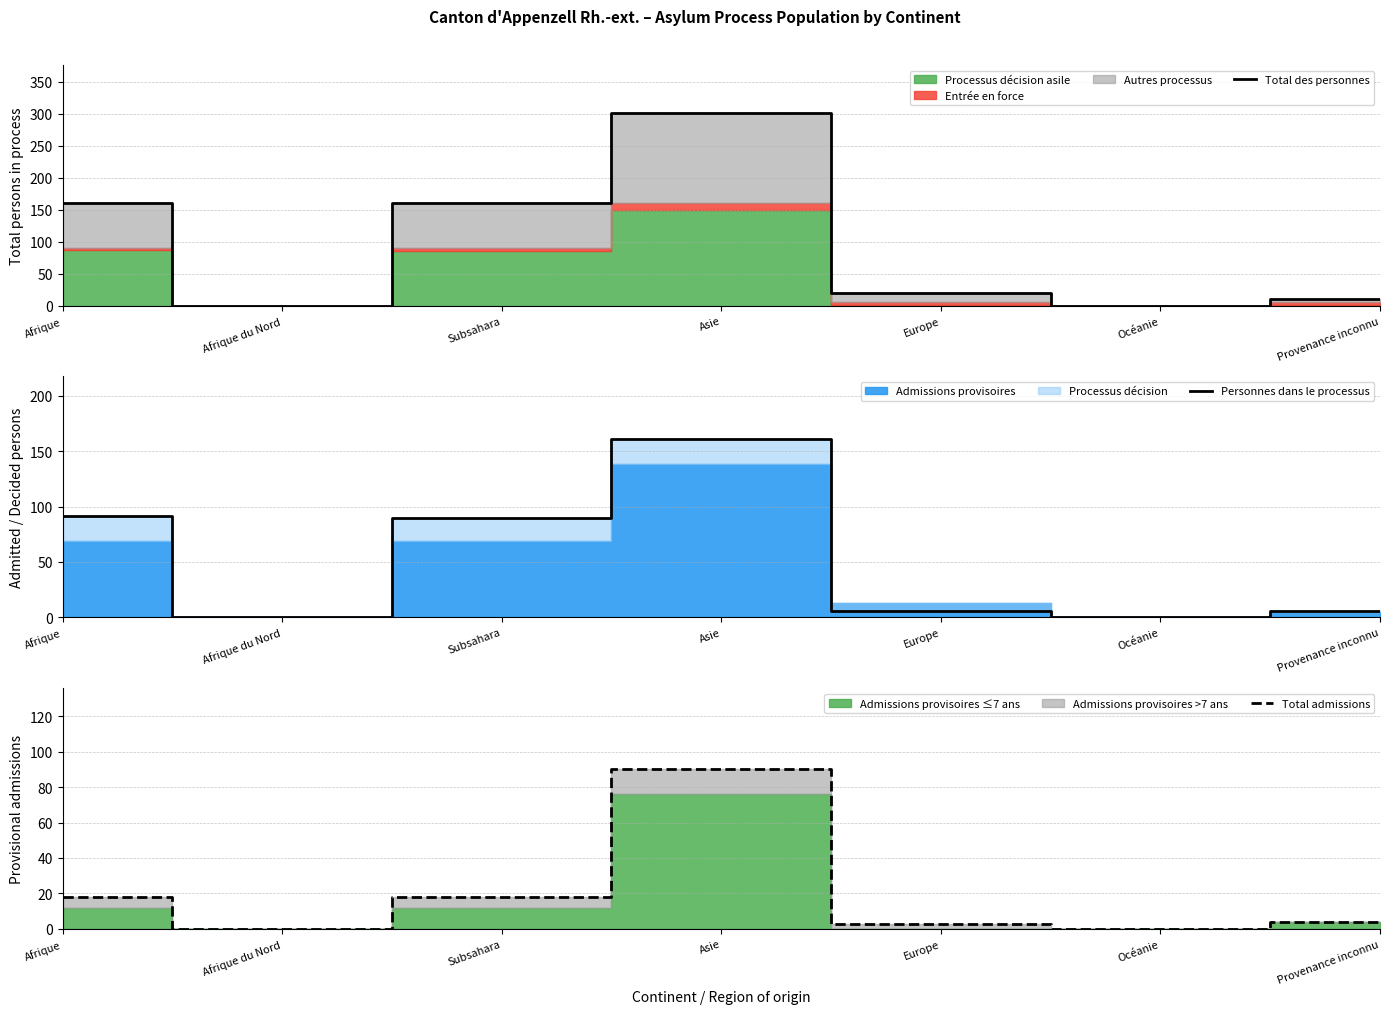

What is the maximum value shown in the chart?

301